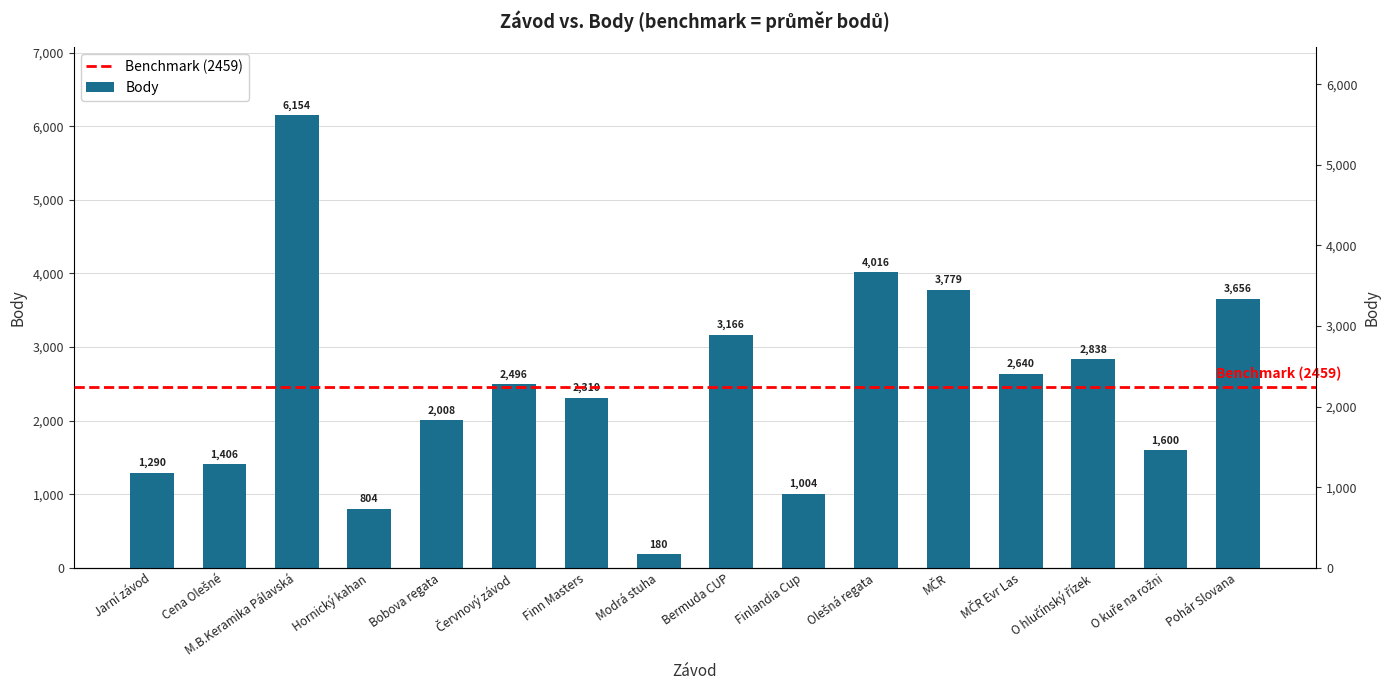

Reading left to right, extract all data points from this chart.

1290	1406	6154	804	2008	2496	2310	180	3166	1004	4016	3779	2640	2838	1600	3656